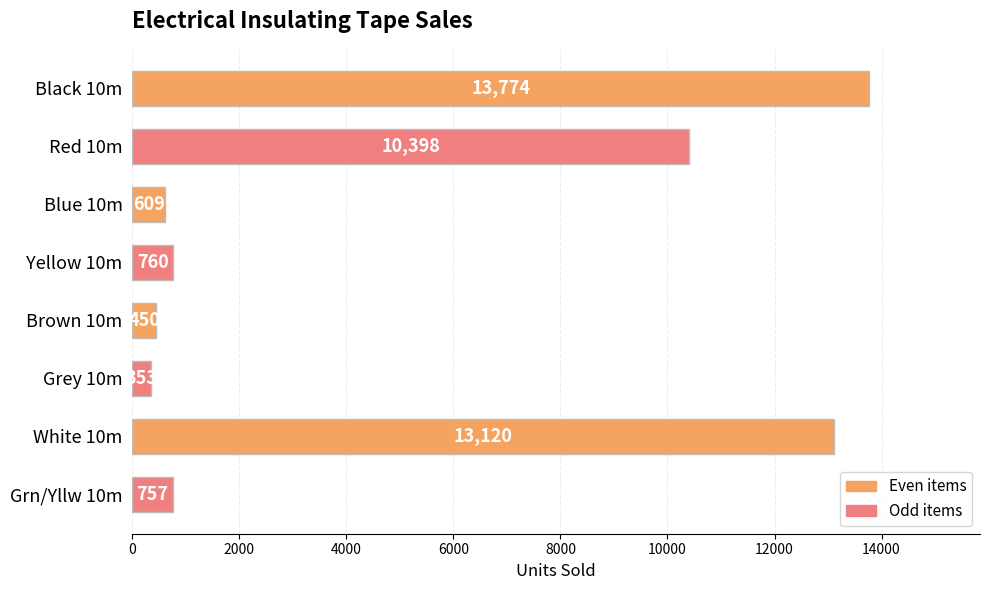

Rank the categories by value from lowest to highest.

Grey 10m, Brown 10m, Blue 10m, Grn/Yllw 10m, Yellow 10m, Red 10m, White 10m, Black 10m